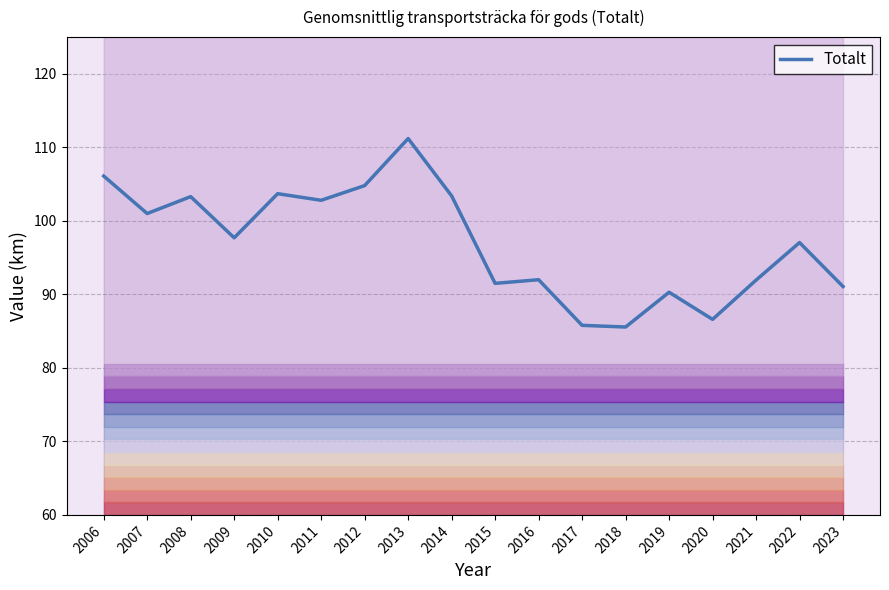

Reading right to left, what are all the values shown in this chart?

2023=91.1	2022=97.0	2021=91.9	2020=86.6	2019=90.3	2018=85.6	2017=85.8	2016=92.0	2015=91.5	2014=103.4	2013=111.2	2012=104.8	2011=102.8	2010=103.7	2009=97.7	2008=103.3	2007=101.0	2006=106.1